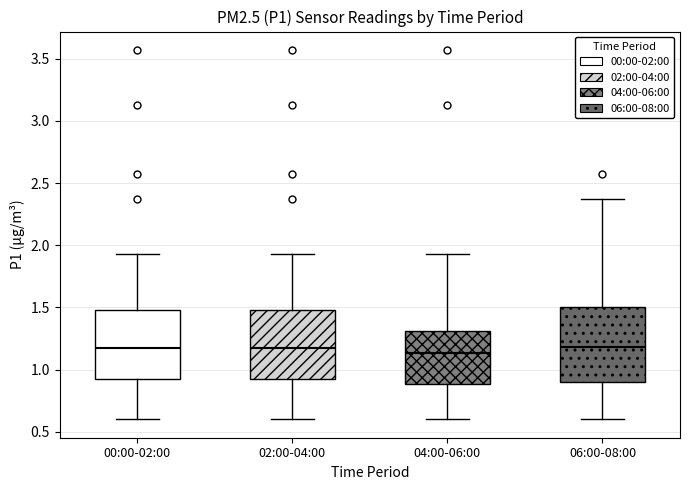

Reading left to right, transcribe this box plot: for each box, give where its median line is, the range the box spans, and where its two whiskers end, as read against the y-axis. The values are not printed on the chart, so give them approximately, as read against the axis.

00:00-02:00: median 1.15, box 0.90 to 1.50, whiskers 0.60 to 1.95
02:00-04:00: median 1.15, box 0.90 to 1.50, whiskers 0.60 to 1.95
04:00-06:00: median 1.15, box 0.90 to 1.30, whiskers 0.60 to 1.95
06:00-08:00: median 1.20, box 0.90 to 1.50, whiskers 0.60 to 2.35